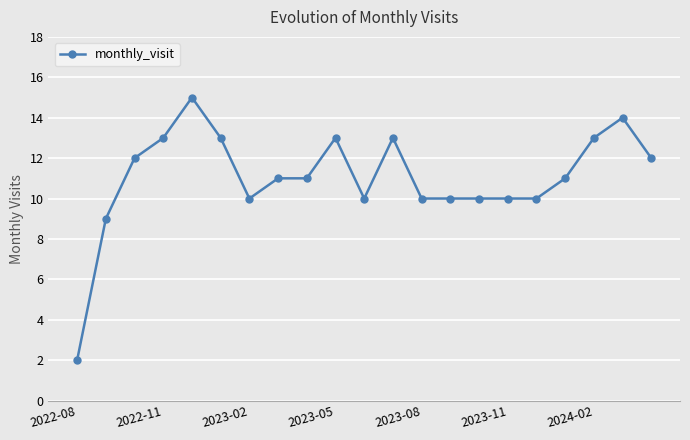

What is the value of the 20th point from the left?

14